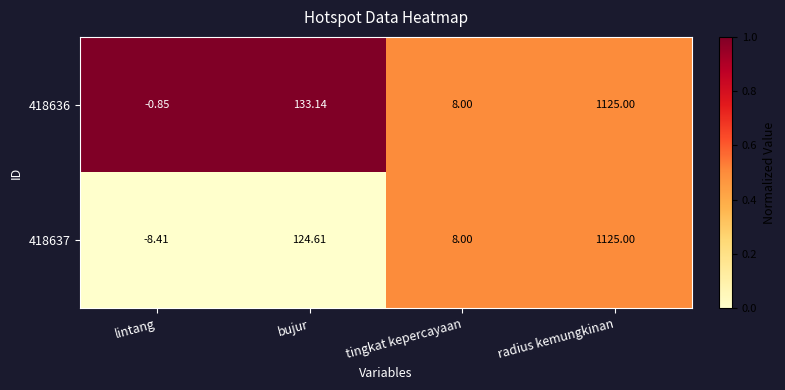

Which series has the widest spread of values?

418637